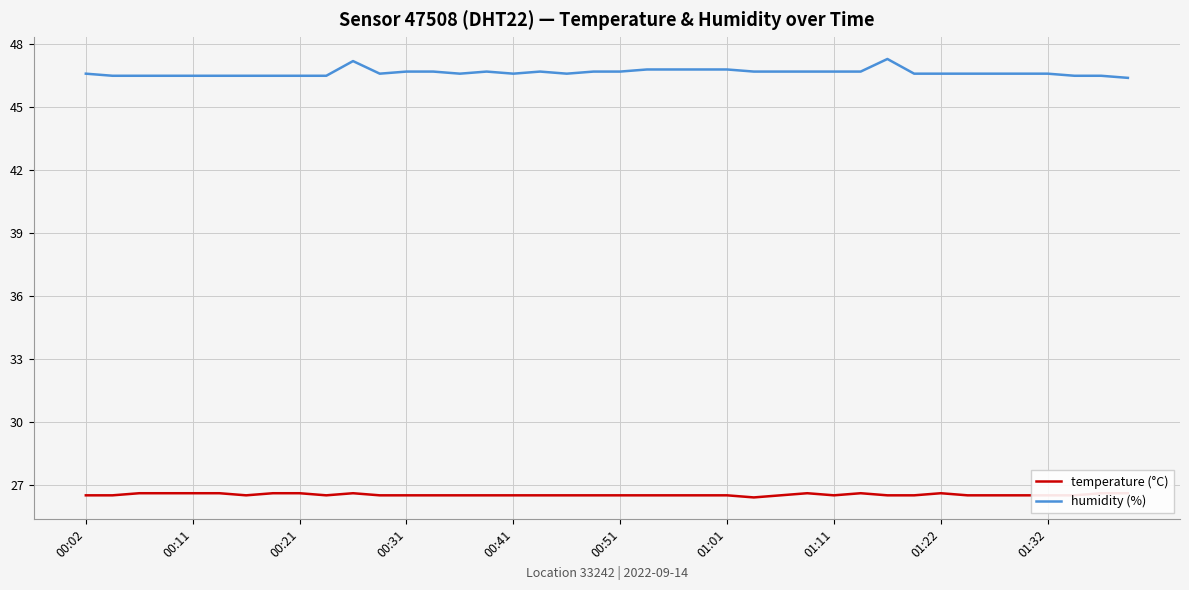

The value of humidity (%) at 00:41 is 46.6. True or false?

True